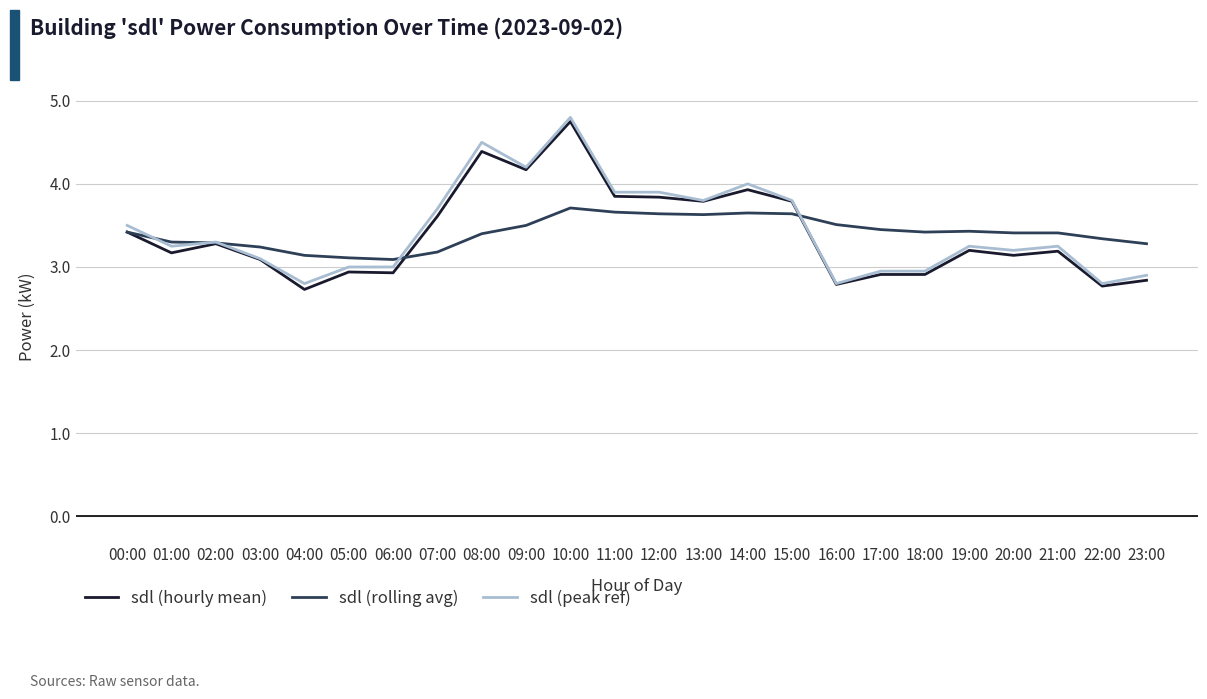

What is the total value across all series at 16:00?

9.1